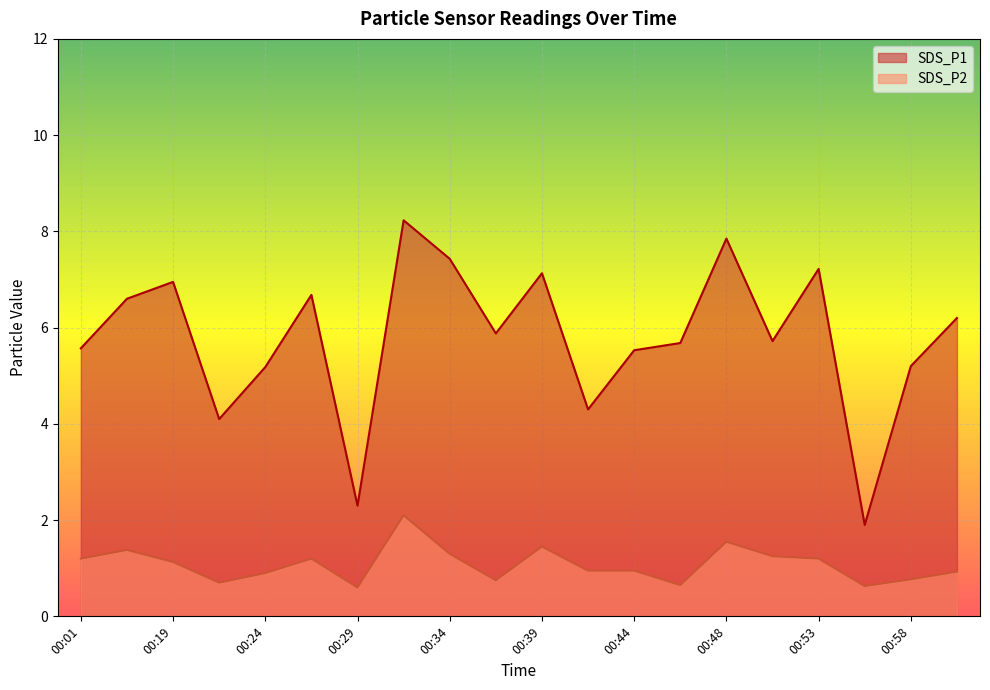

How many data points does each series have?

20